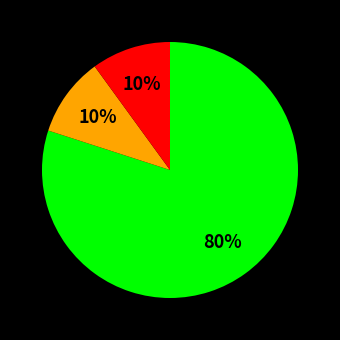

Is there any slice that represents more than half of the pie?

Yes